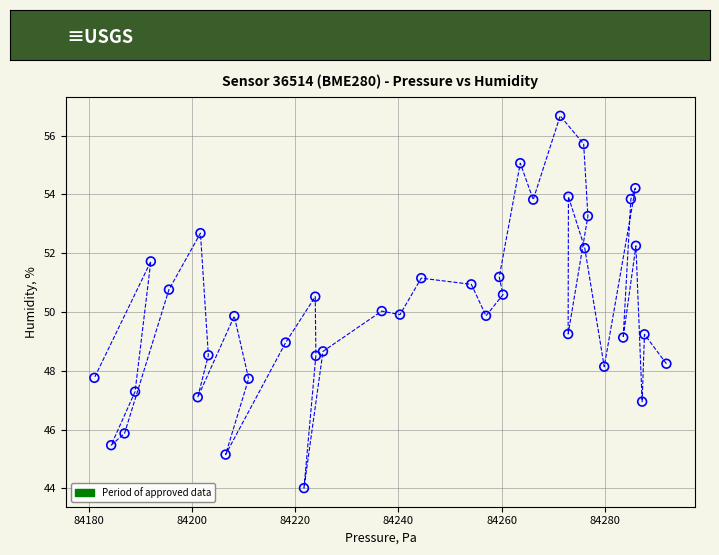

What is the range of Y values (max minus min)?

12.7